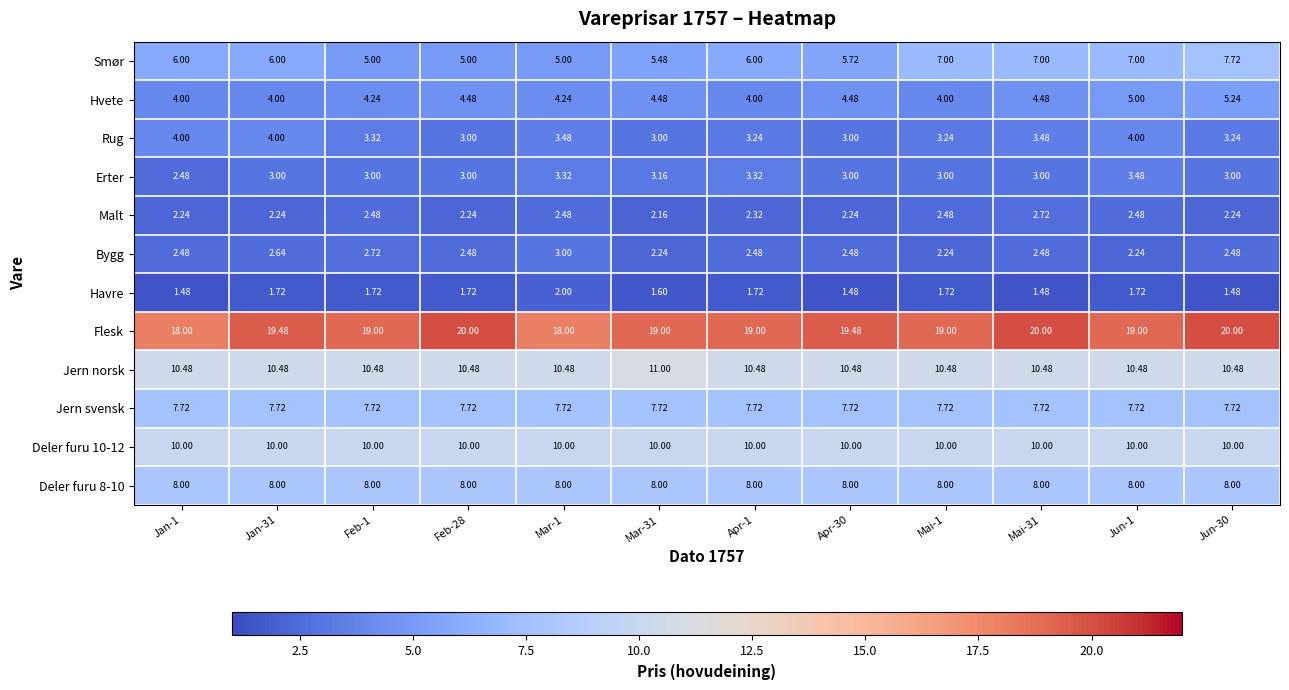

Is the value of Deler furu 10-12 at Jun-30 greater than the value of Jern svensk at Apr-30?

Yes